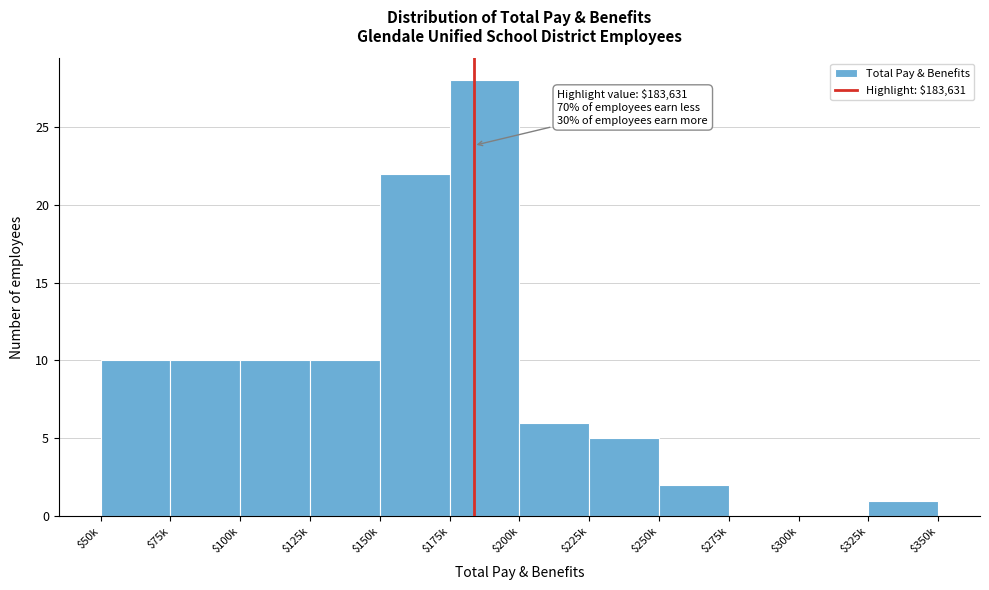

Which label corresponds to the largest value in the chart?

$175k